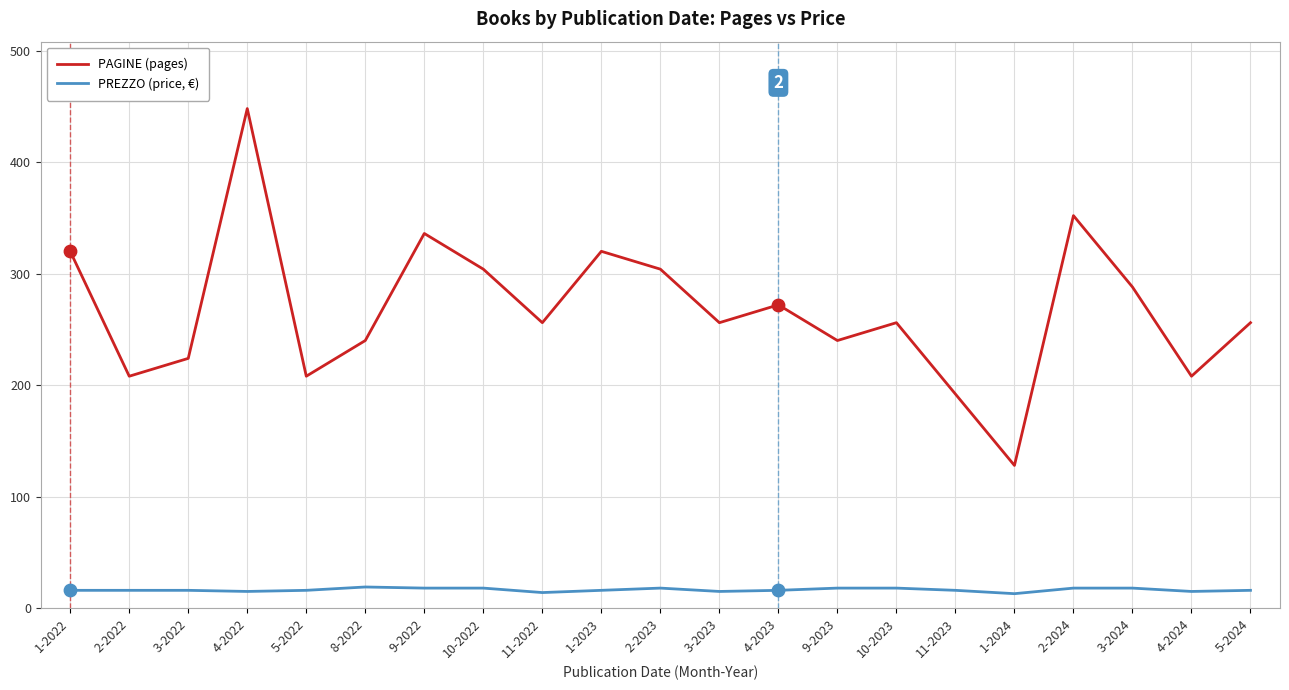

At how many categories does at least one series exceed 249?

13